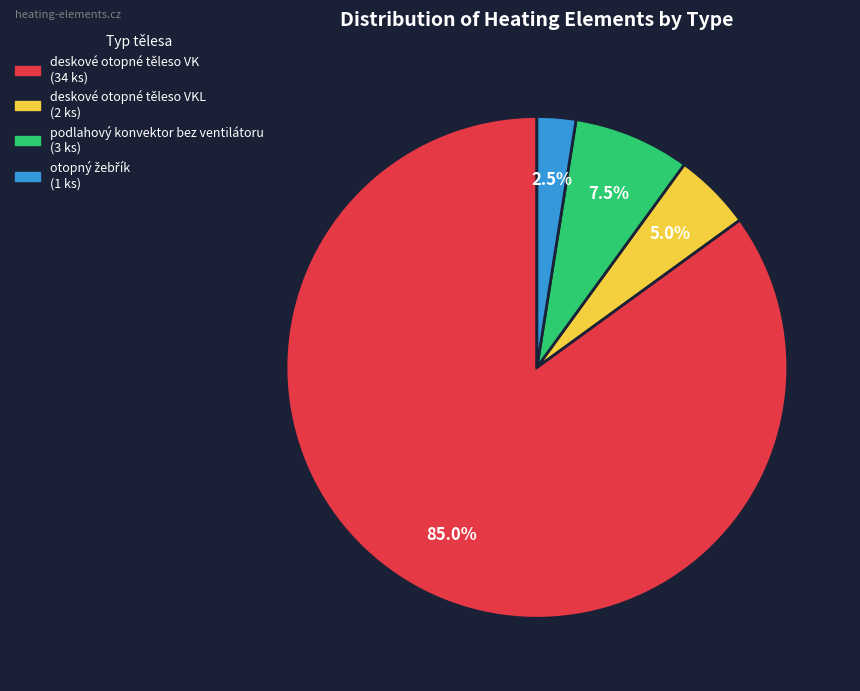

To the nearest percent, what is the difference between the largest and smallest slice percentages?

82%